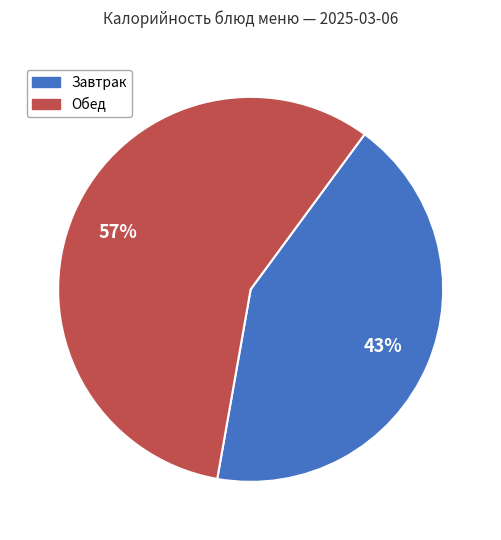

Does any single category account for the majority?

Yes